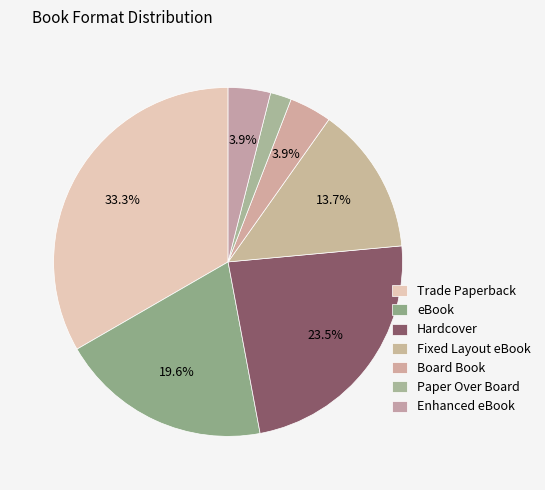

What percentage is NOT represented by eBook?

80.4%